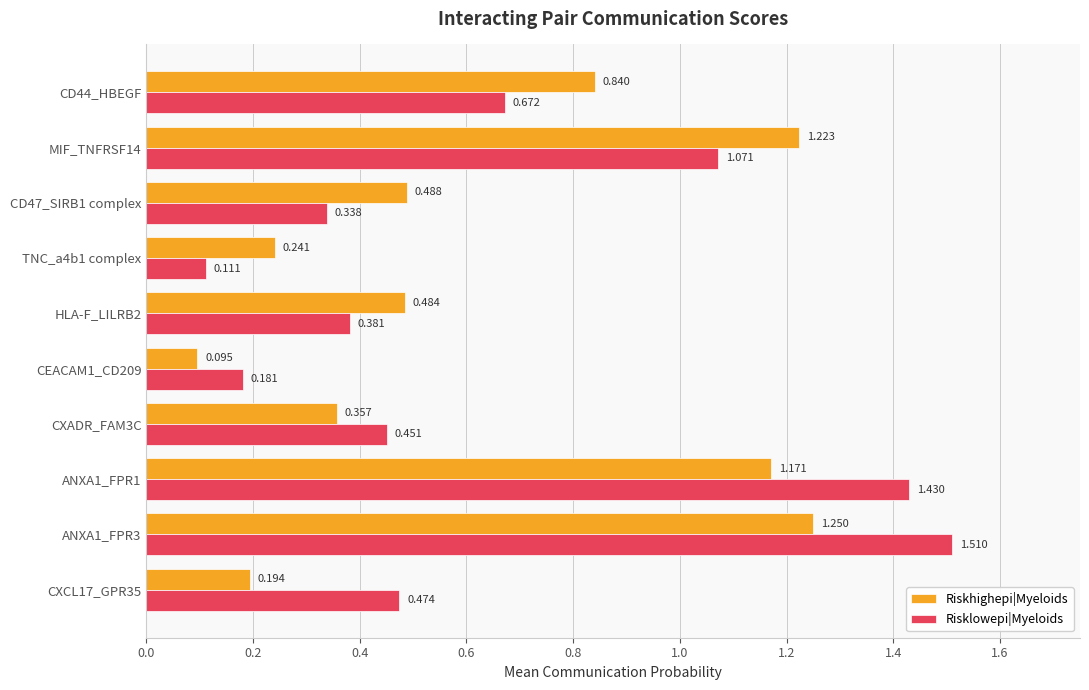

List the series in order of their peak value, highest first.

Risklowepi|Myeloids, Riskhighepi|Myeloids